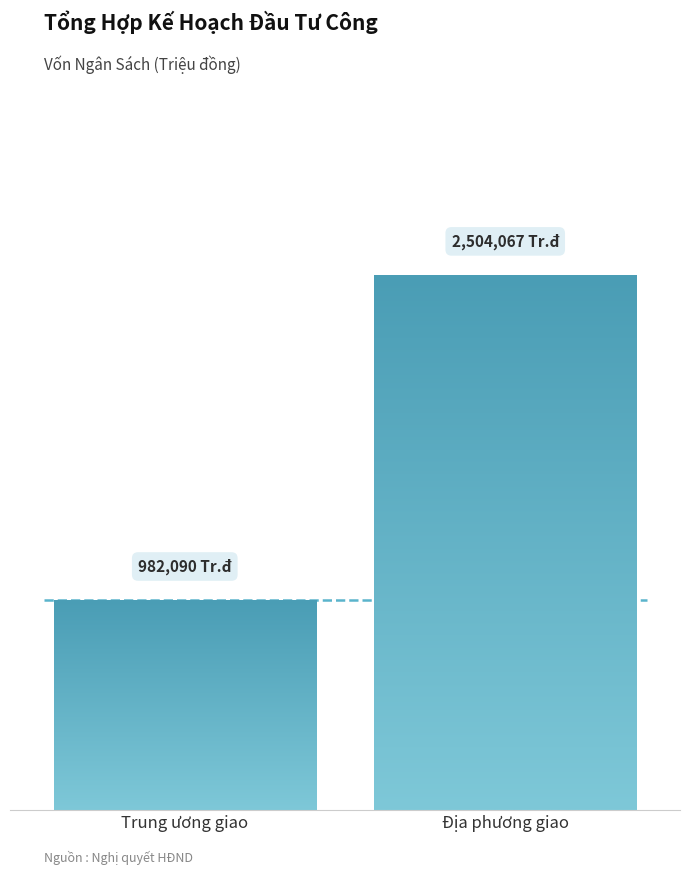

At which category does the chart reach its minimum across all series?

Trung ương giao